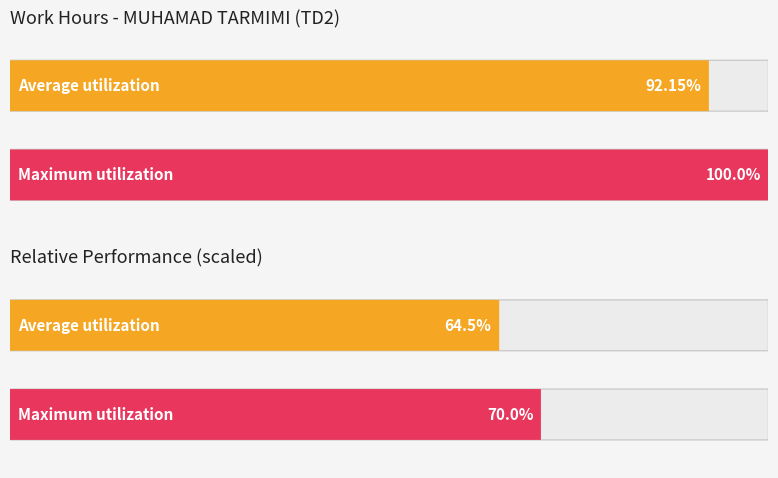

Count the number of data series in this chart.

2